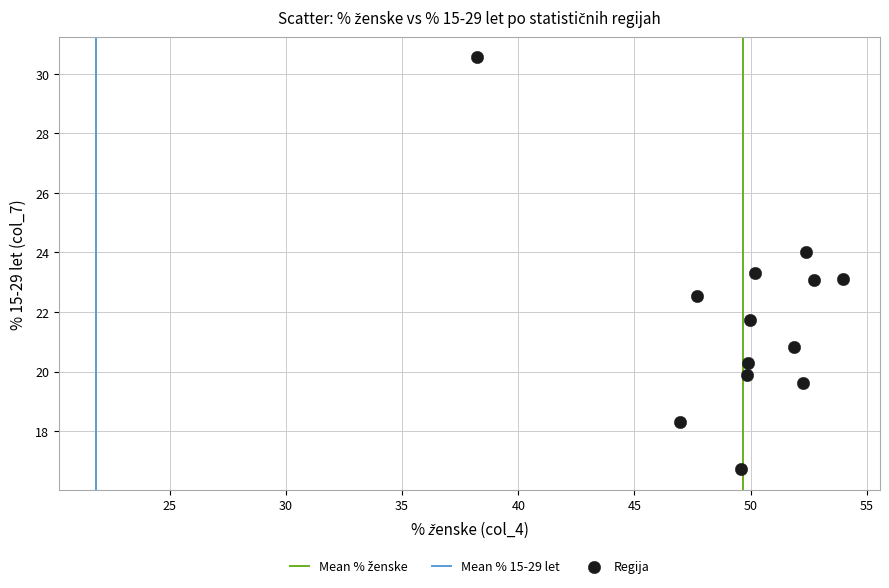

What is the range of X values (max minus min)?

15.7